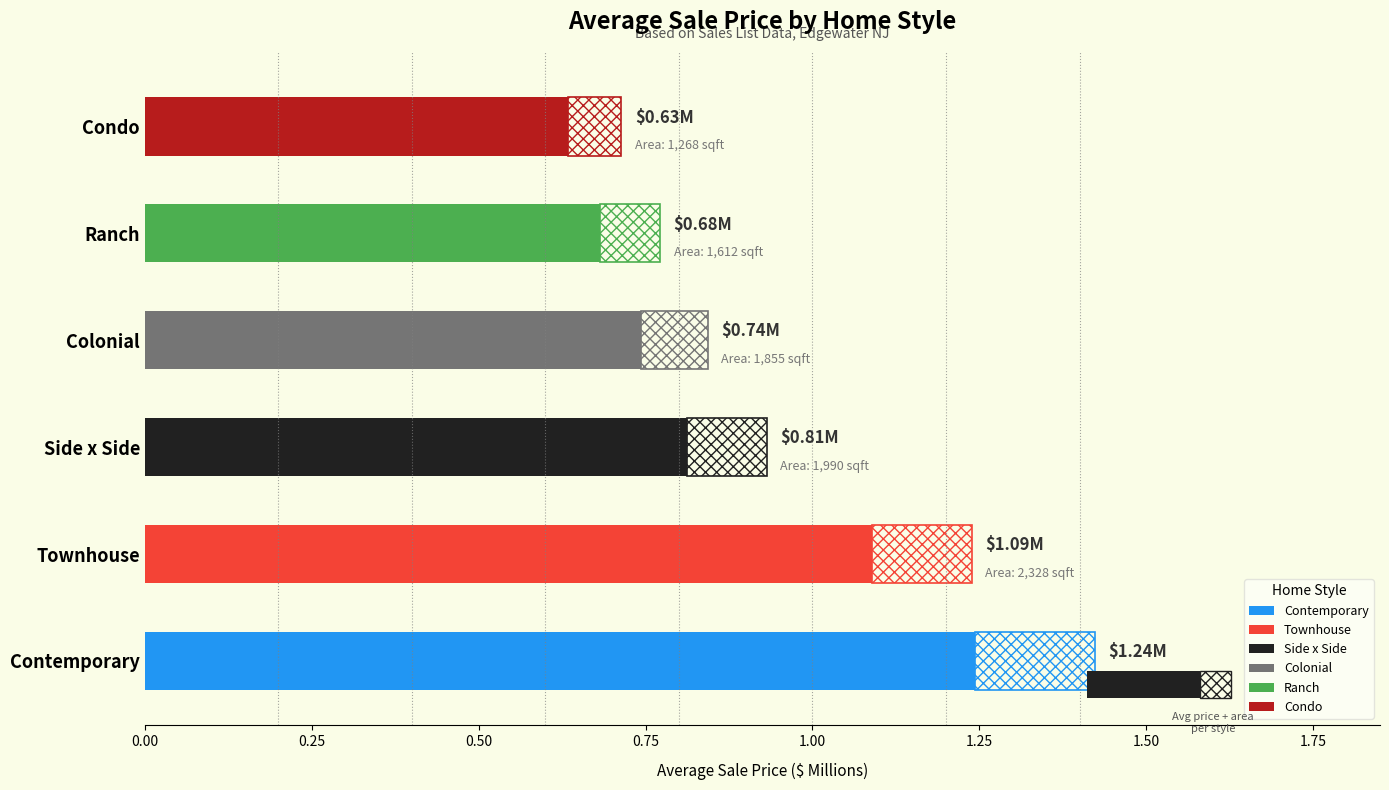

Does the chart contain any negative values?

No